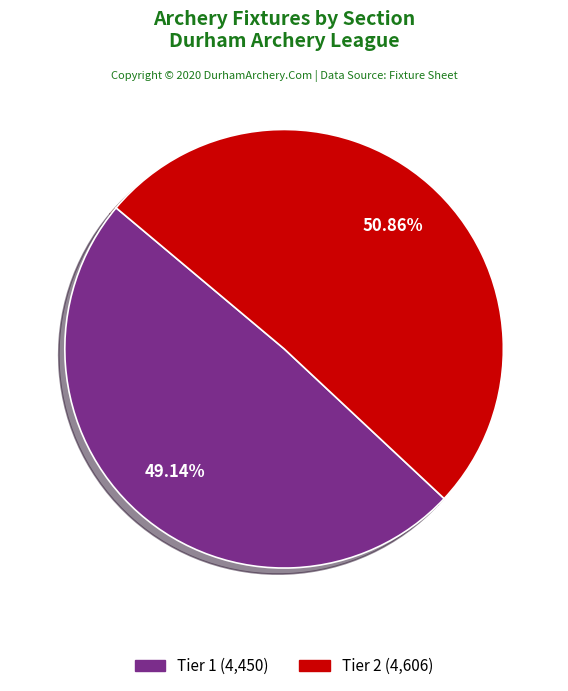

To the nearest percent, what portion does Tier 1 represent?

49%